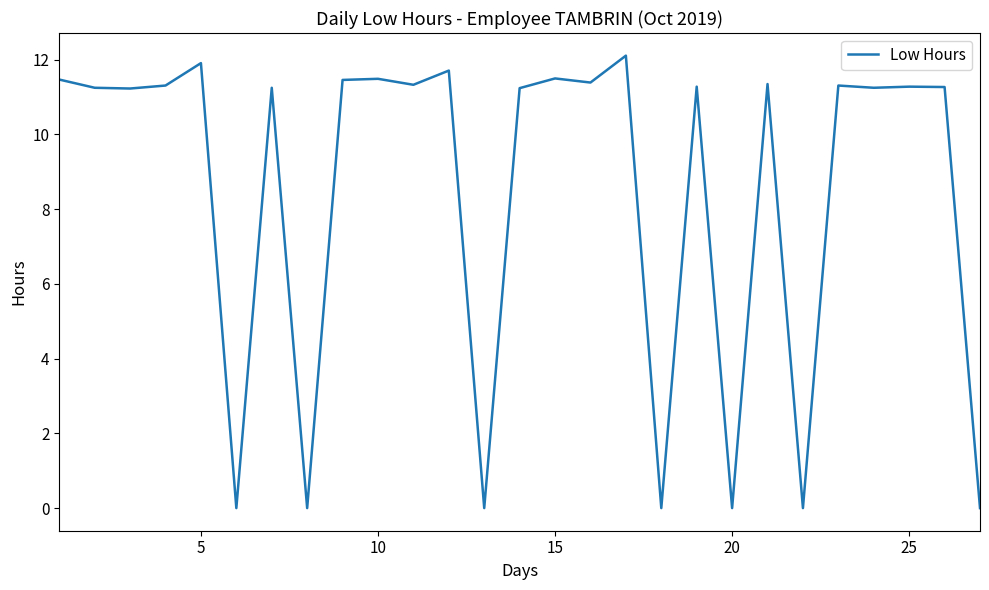

What is the difference between the maximum and minimum values?

12.1